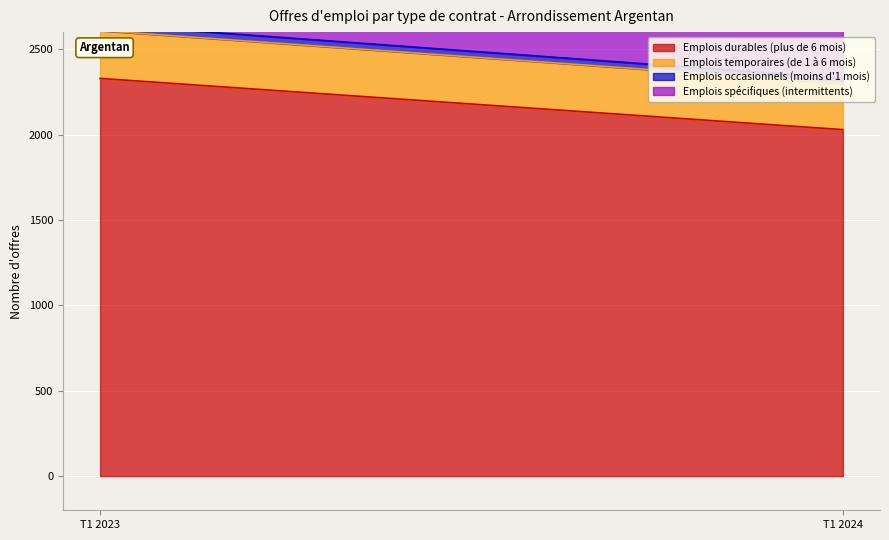

What is the total value across all series at T1 2023?

3628